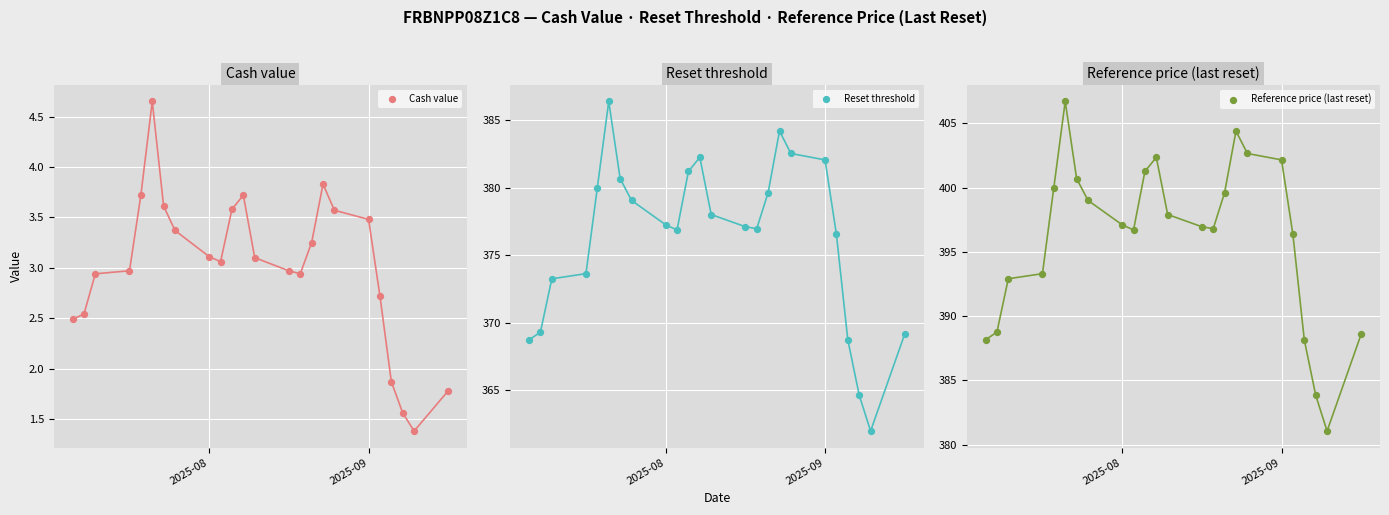

At how many categories does at least one series exceed 227?

24